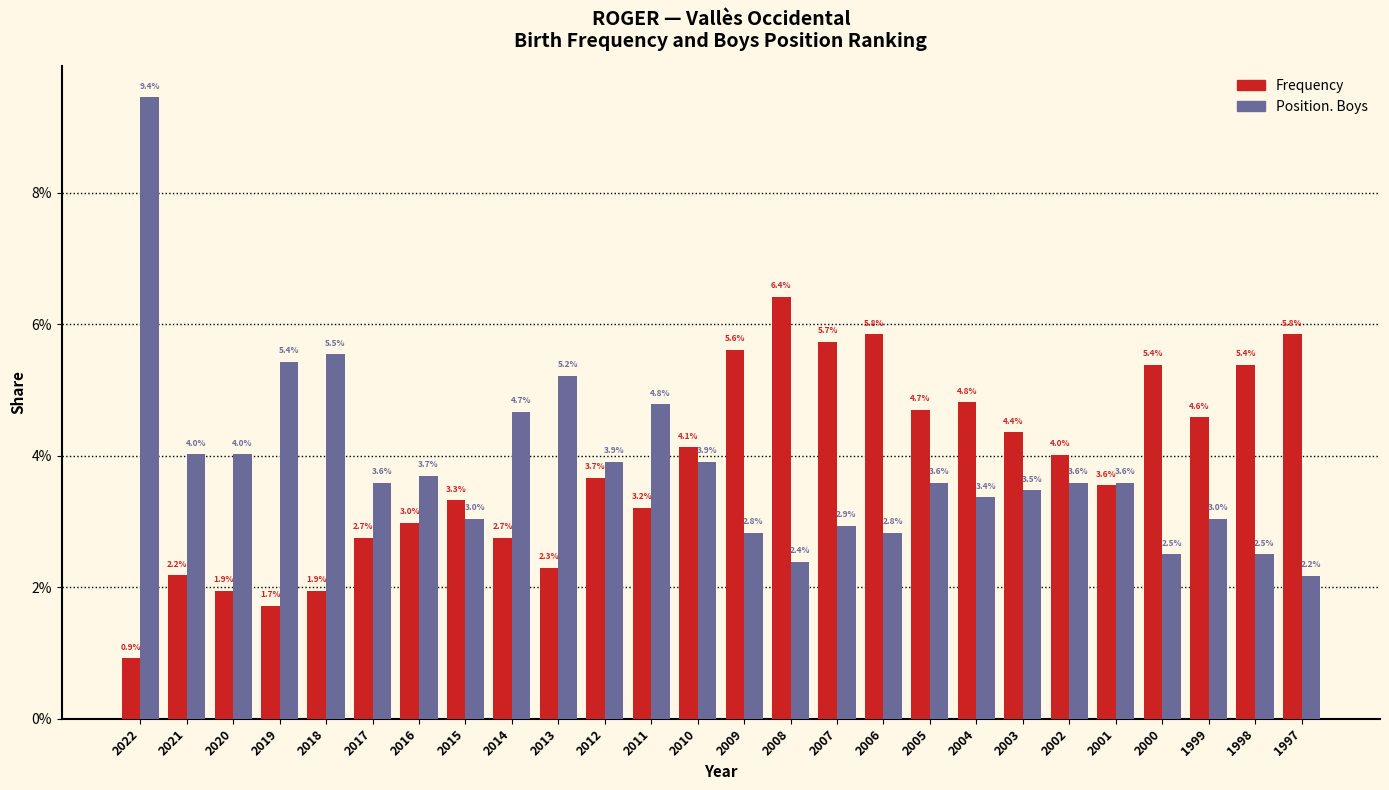

Are the bars grouped side by side (vs. stacked)?

Yes